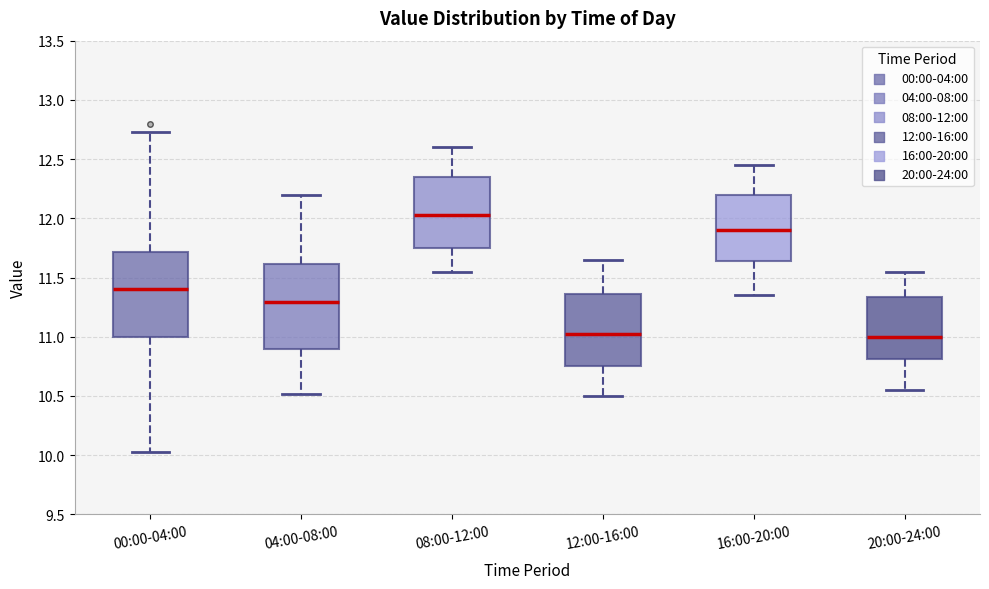

Where is the upper edge of the box for 00:00-04:00 on the y-axis? The values are not printed on the chart, so give them approximately, as read against the axis.

11.70